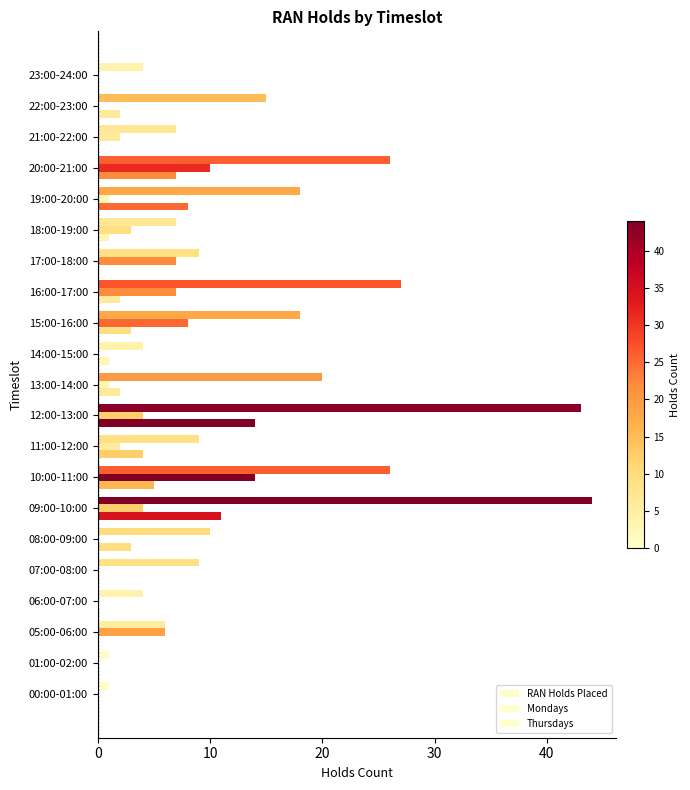

How many series are shown in this chart?

3